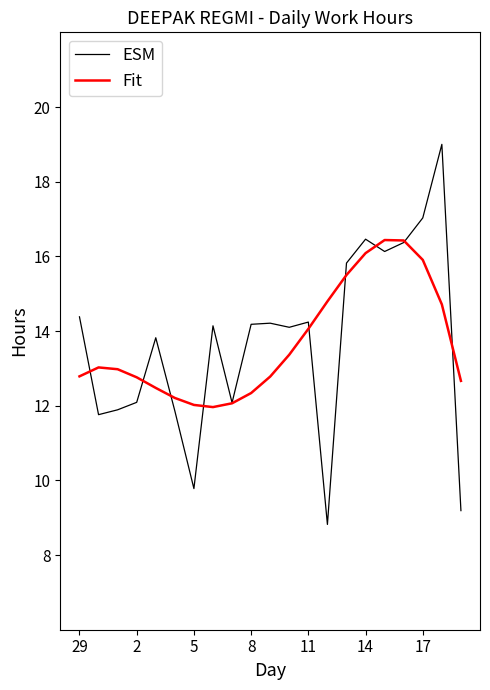

Which series has the widest spread of values?

ESM